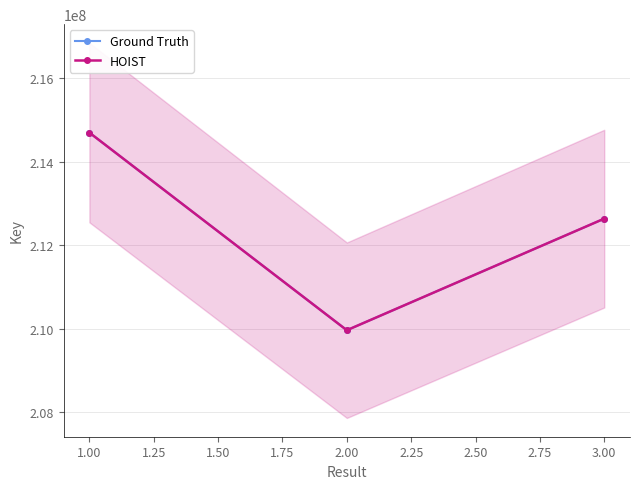

How many categories are shown in the chart?

3